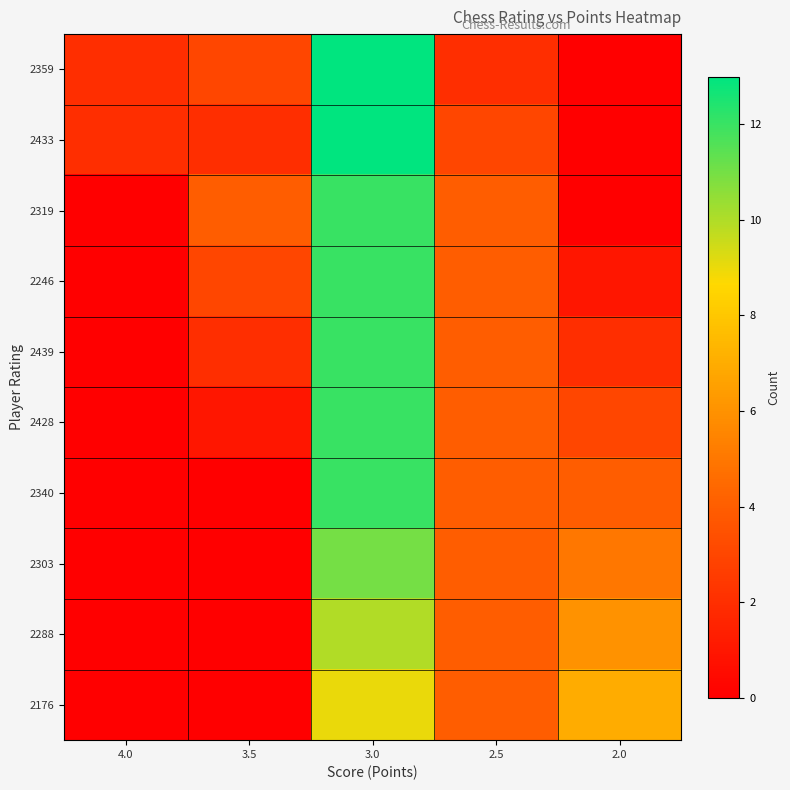

Rank the series at 4.0 from lowest to highest value.

2319, 2246, 2439, 2428, 2340, 2303, 2288, 2176, 2359, 2433